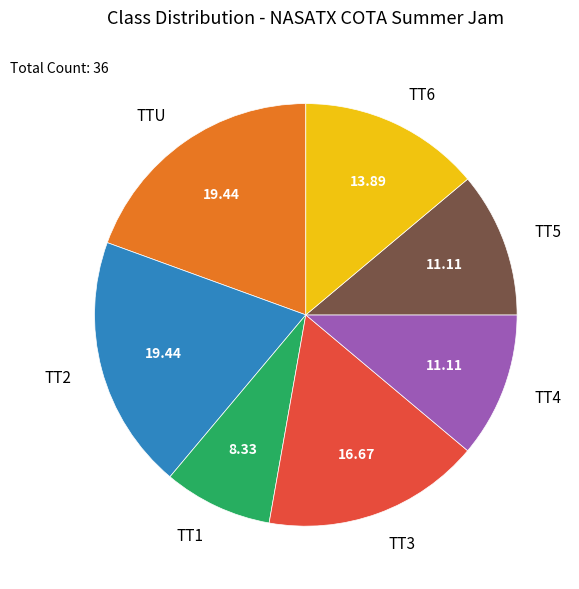

Is there a majority slice in this chart?

No